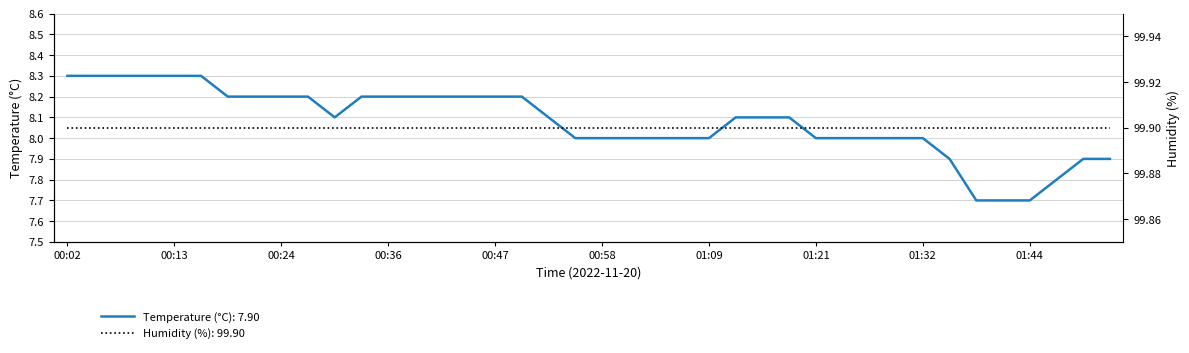

Between 01:15 and 01:07, which is larger?

01:15